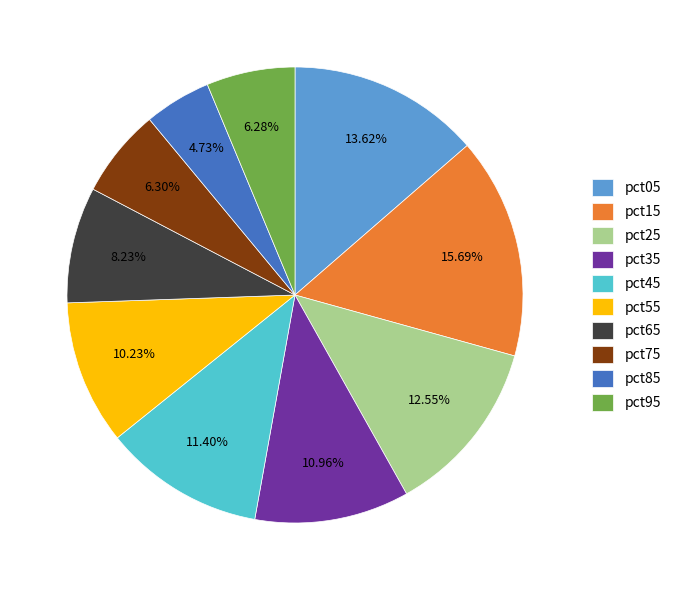

Does pct35 represent more than half of the total?

No